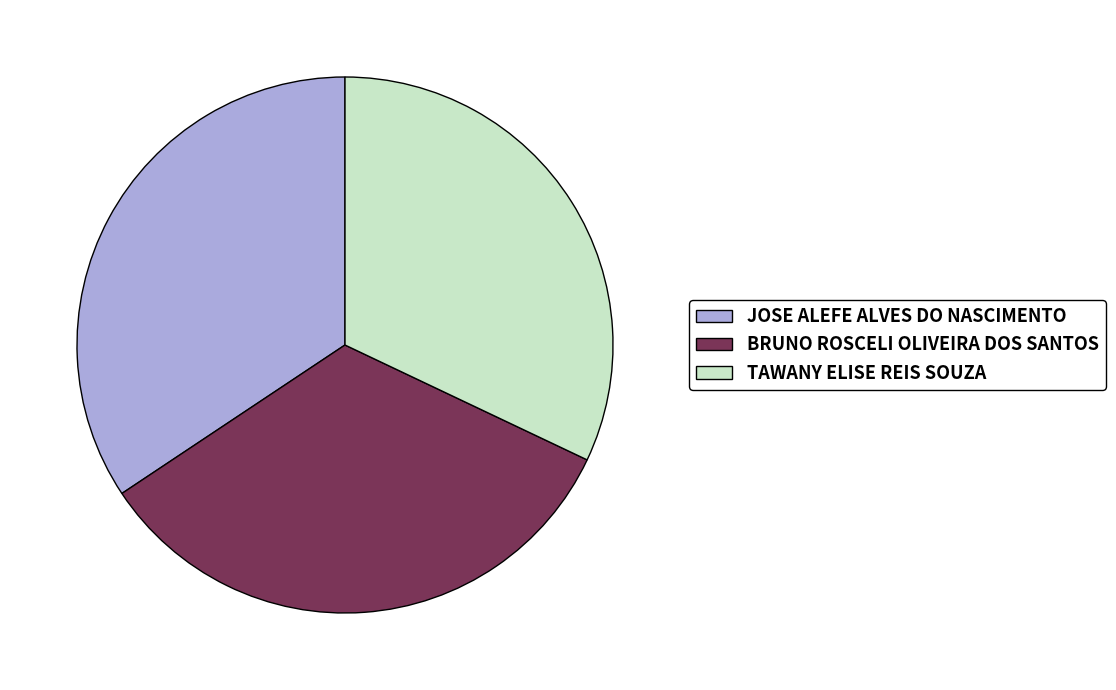

Does TAWANY ELISE REIS SOUZA represent more than half of the total?

No